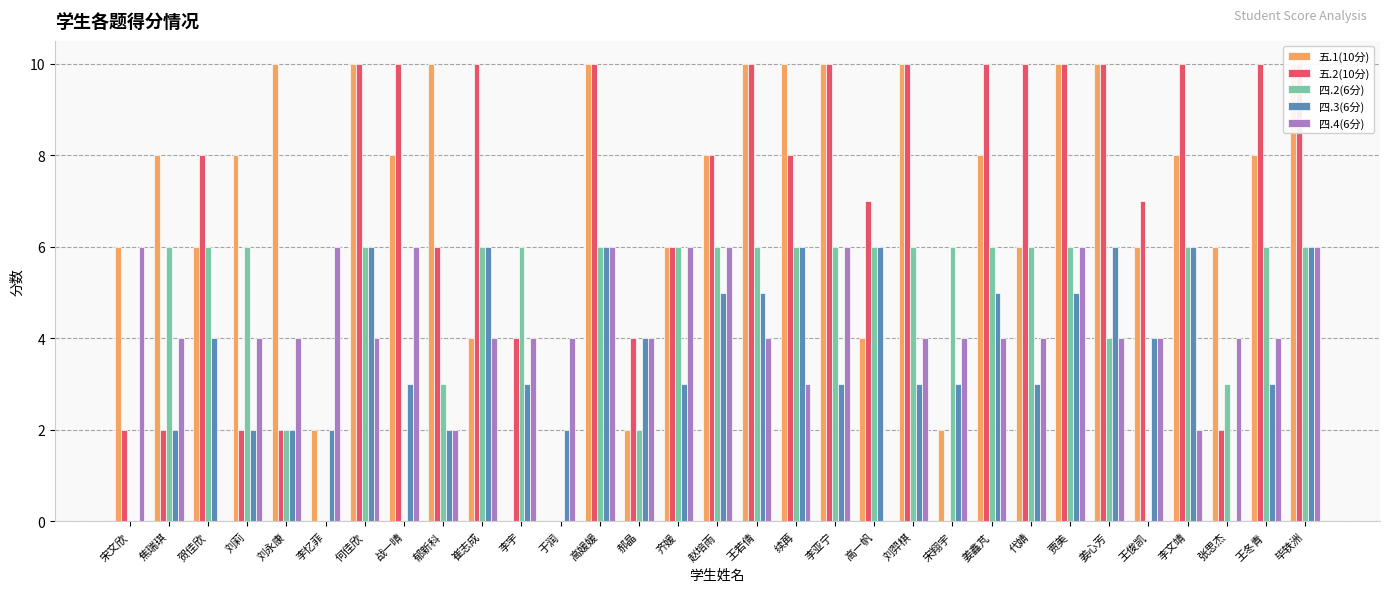

At which label is 四.3(6分) closest to 3?

战一晴